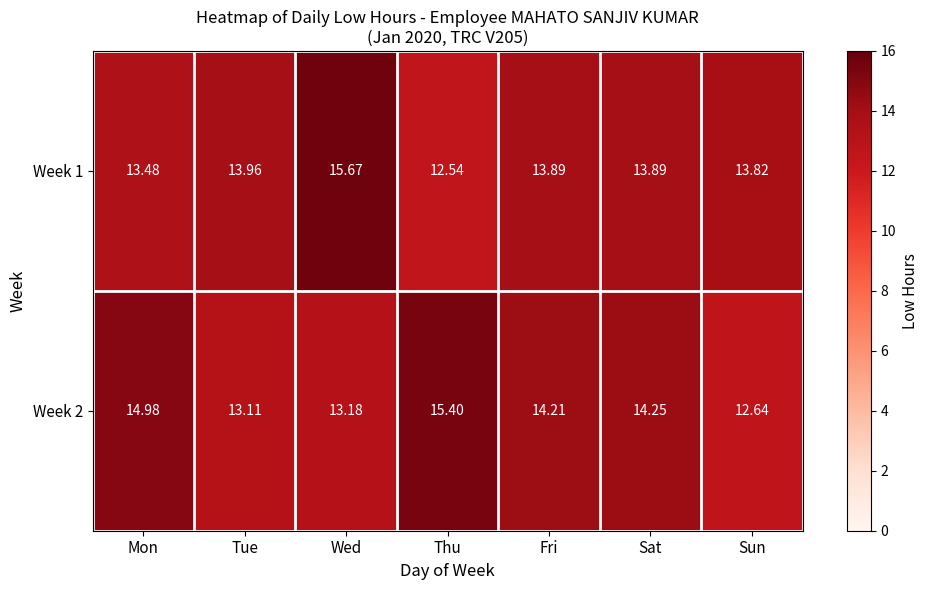

What is the spread (max minus min) of values at Wed?

2.5